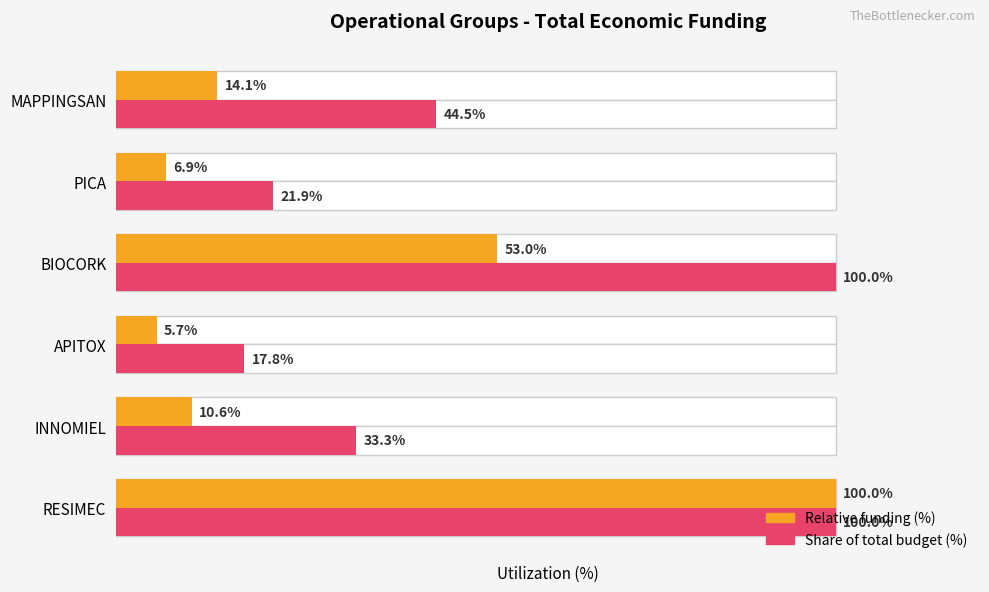

What value does the Share of total budget (%) series have at APITOX?

17.8